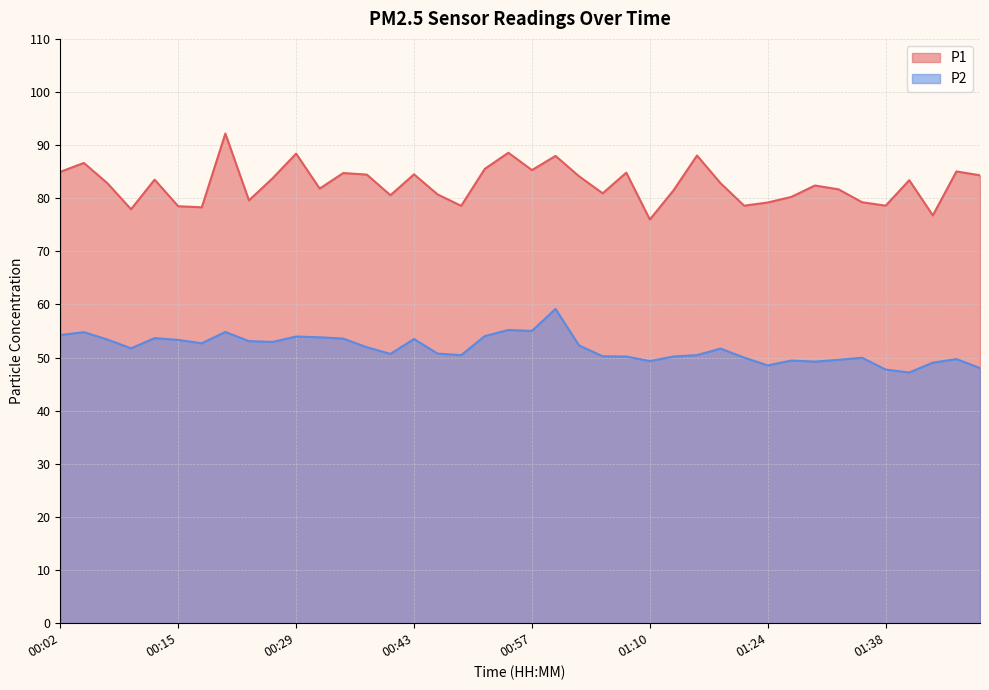

What is the sum of all P2 values?

2070.0